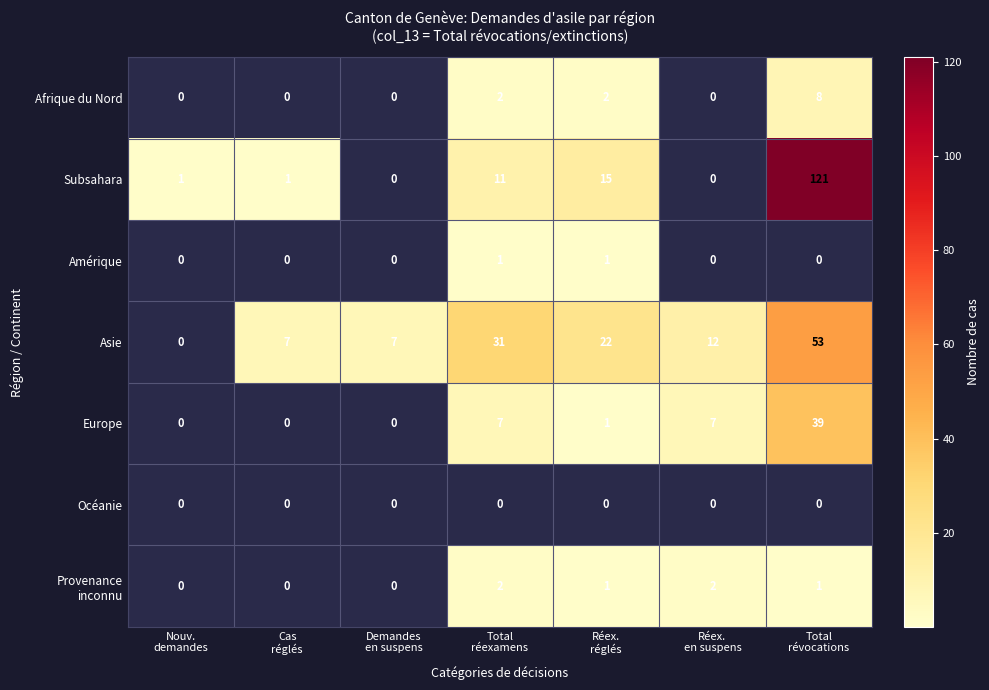

What is the greatest value displayed?

121